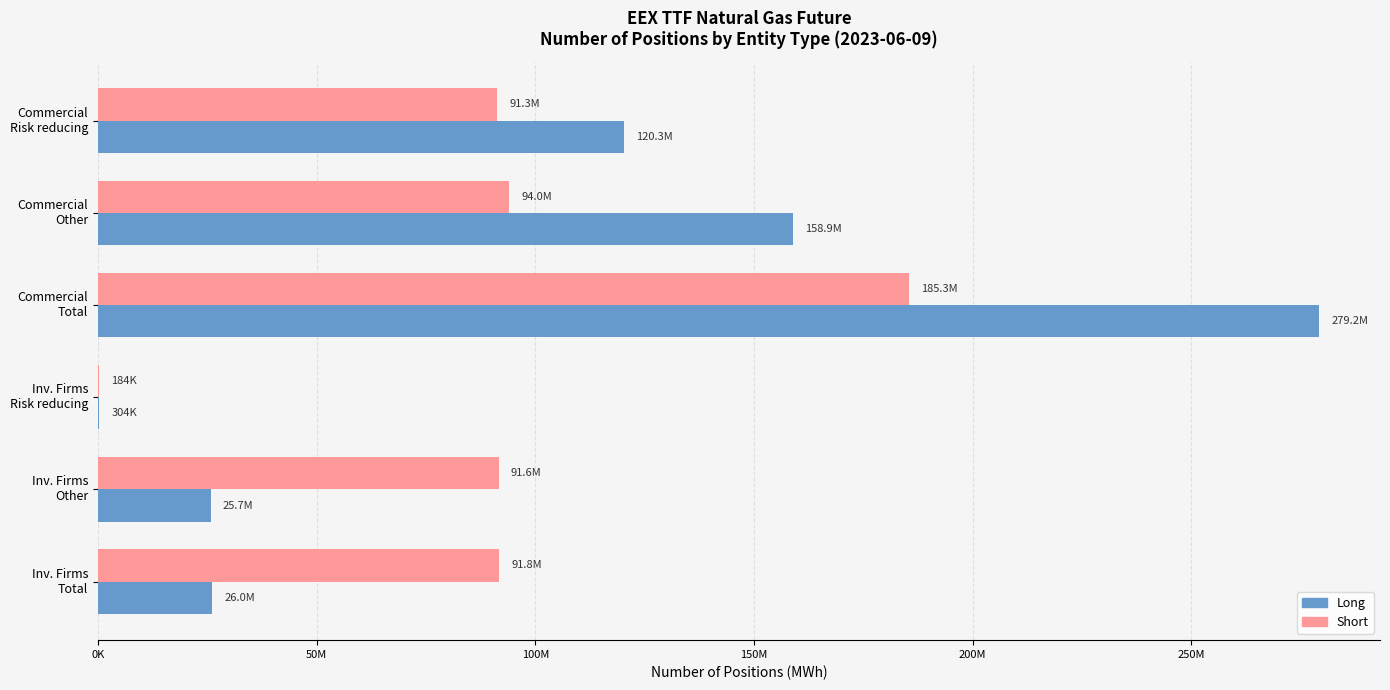

What are all the series names shown in the legend?

Long, Short